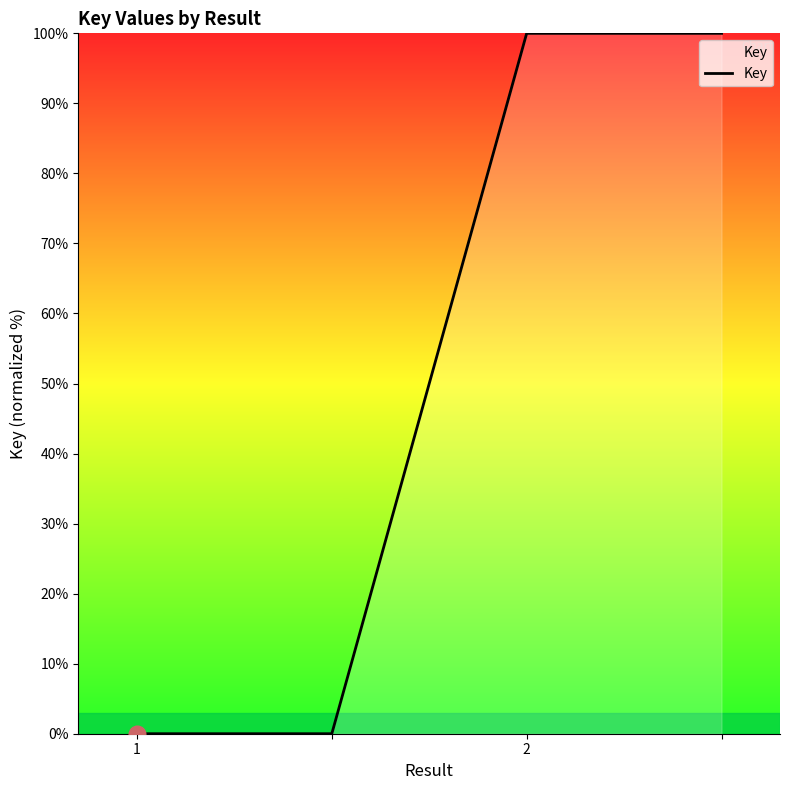

How many series are shown in this chart?

1